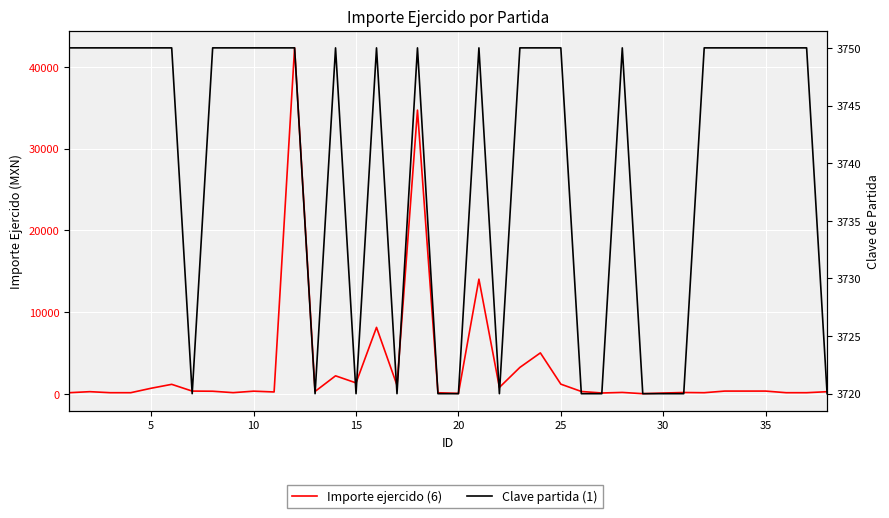

Reading left to right, list all the values displayed in this chart.

Importe ejercido (6): 150.0	276.0	150.0	150.0	696.0	1173.0	348.0	330.0	156.0	338.0	241.0	42341.1	304.0	2215.3	1348.8	8144.0	1066.0	34724.8	144.0	68.0	14042.9	800.0	3244.0	5020.0	1195.0	301.0	114.0	183.0	30.0	110.0	174.0	150.0	348.0	348.0	348.0	150.0	150.0	272.0
Clave partida (1): 3750.0	3750.0	3750.0	3750.0	3750.0	3750.0	3720.0	3750.0	3750.0	3750.0	3750.0	3750.0	3720.0	3750.0	3720.0	3750.0	3720.0	3750.0	3720.0	3720.0	3750.0	3720.0	3750.0	3750.0	3750.0	3720.0	3720.0	3750.0	3720.0	3720.0	3720.0	3750.0	3750.0	3750.0	3750.0	3750.0	3750.0	3720.0